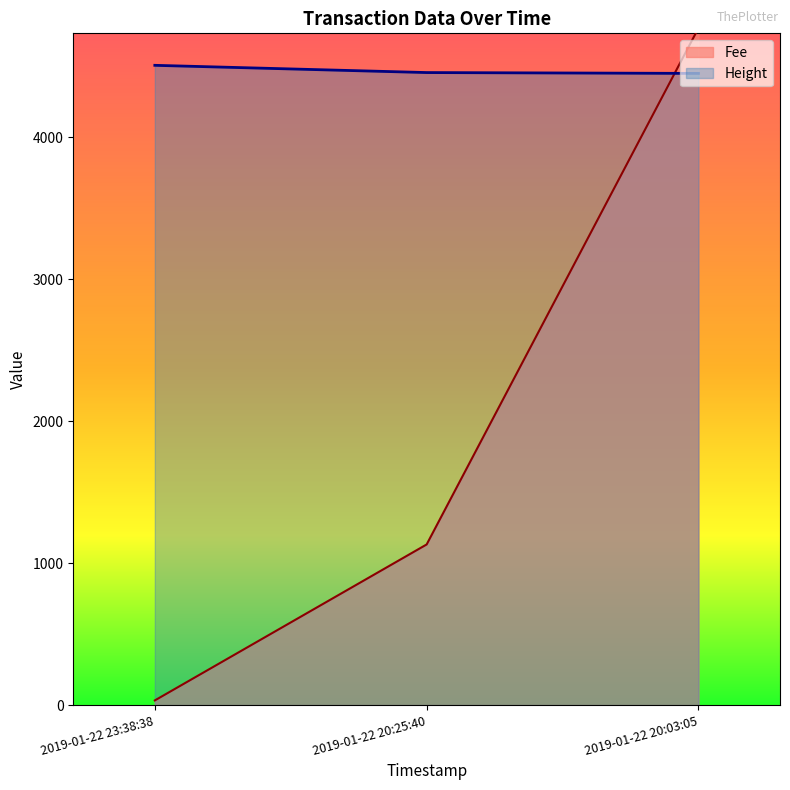

The value of Height at 2019-01-22 23:38:38 is 4508.0. True or false?

True